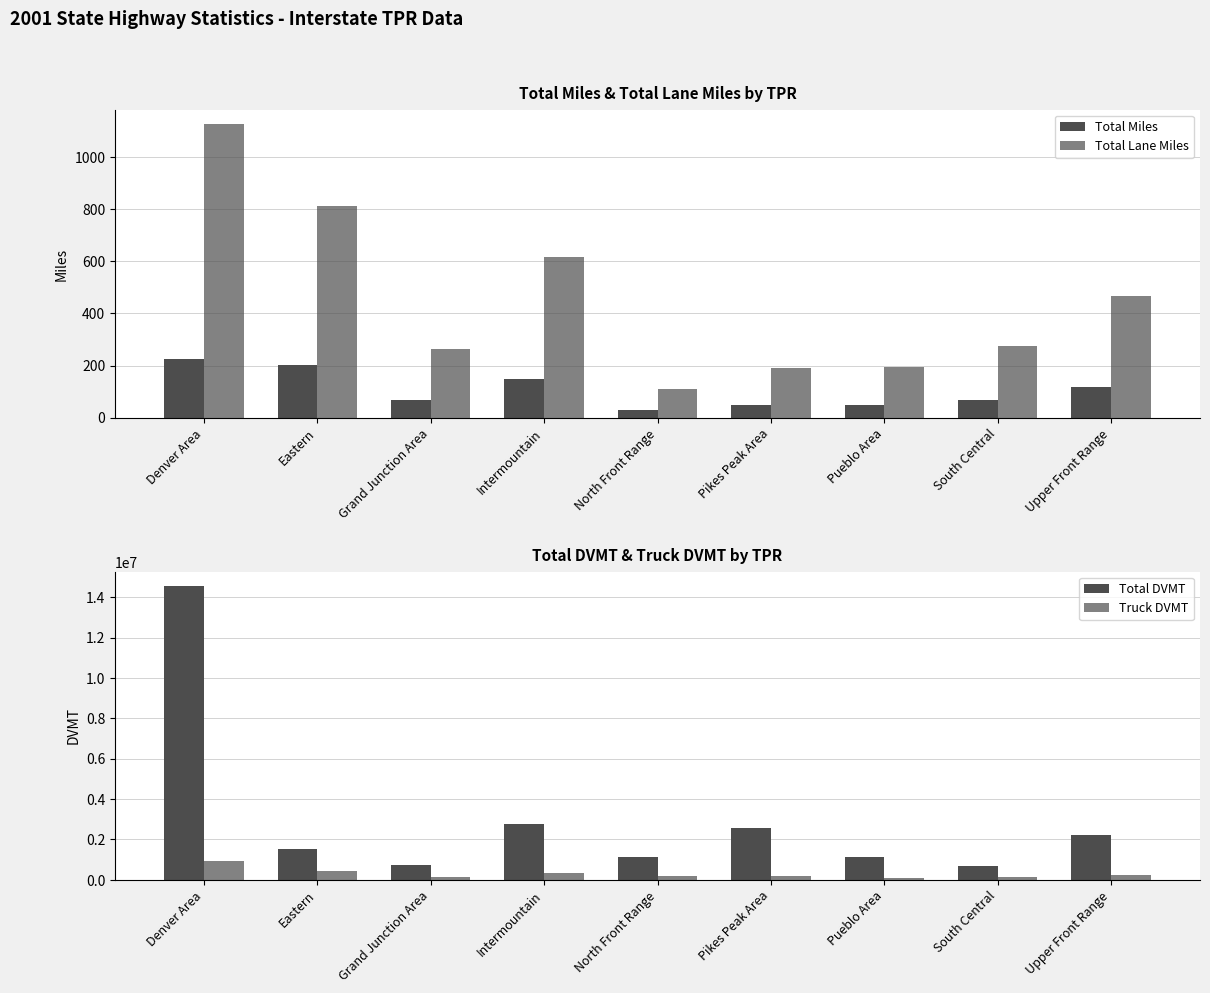

What is the total value across all series at Eastern?

1941354.8